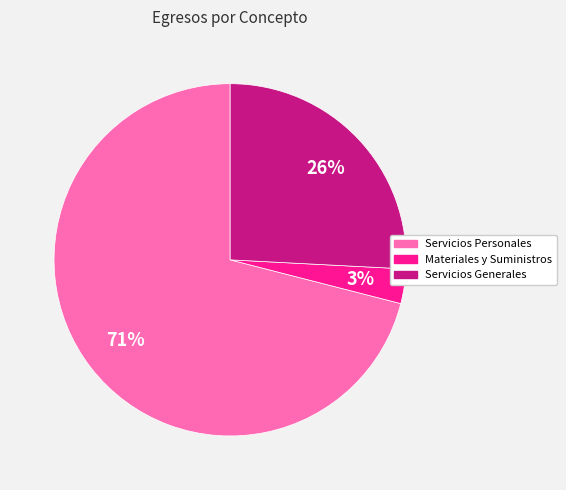

The Servicios Personales slice represents 79% of the pie. True or false?

False